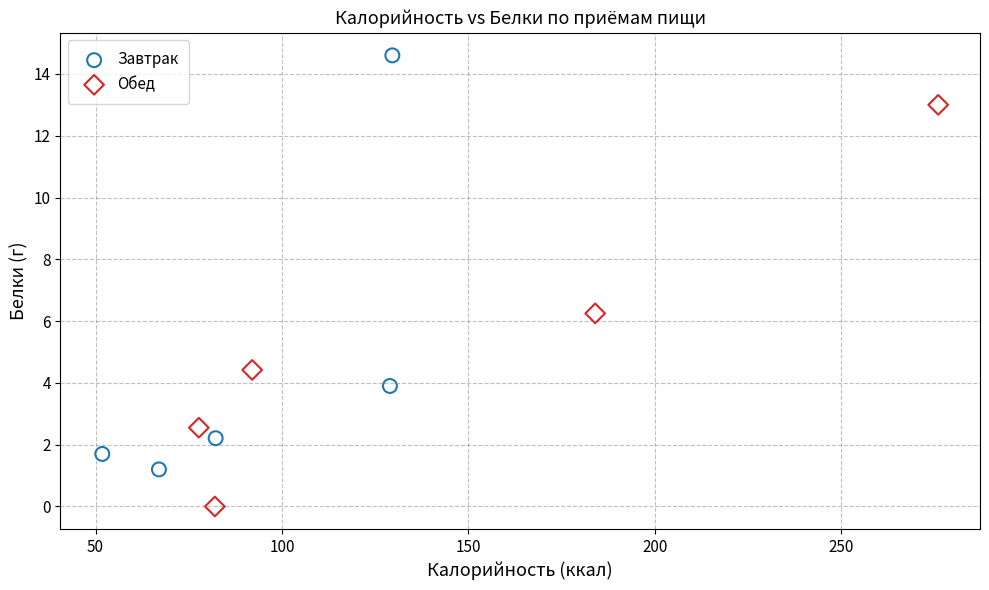

Which series reaches the maximum Y coordinate?

Завтрак